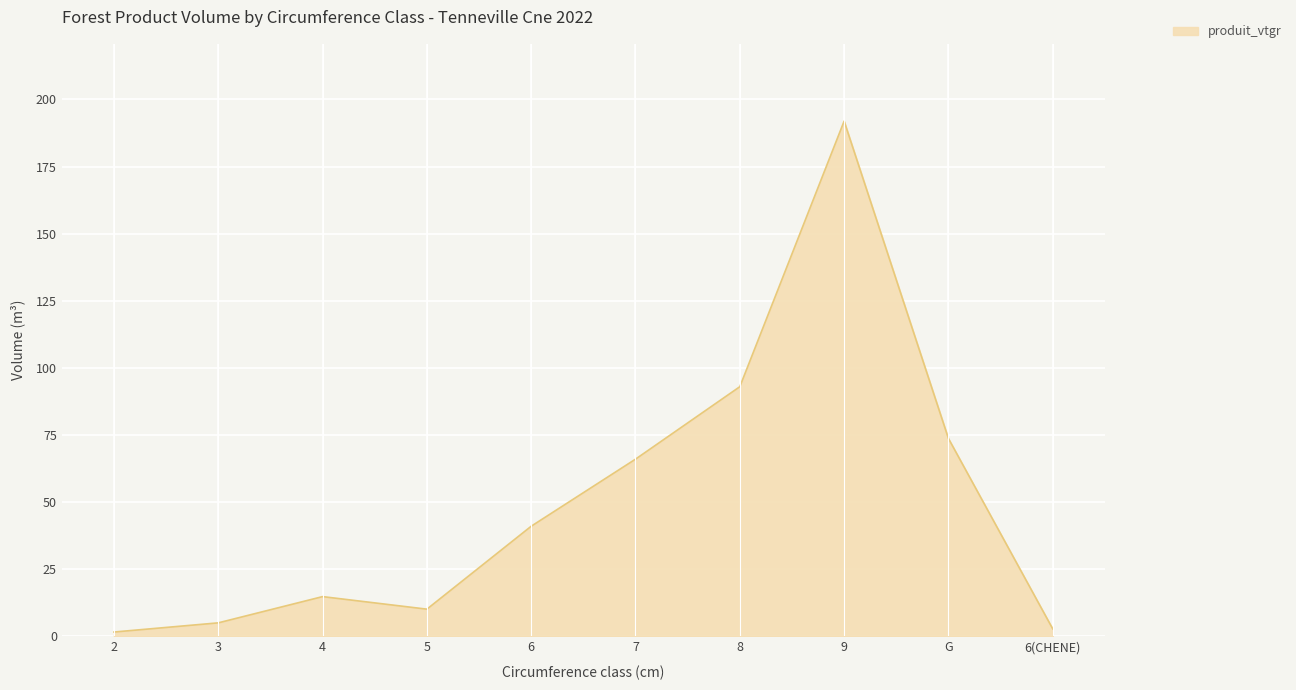

What position from the right is 6(CHENE)?

1